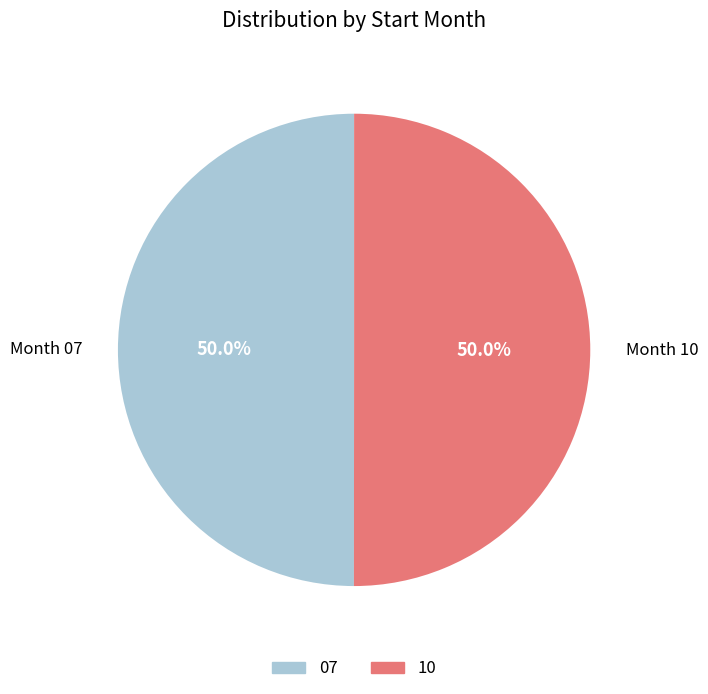

How much of the chart is everything except 10?

50.0%